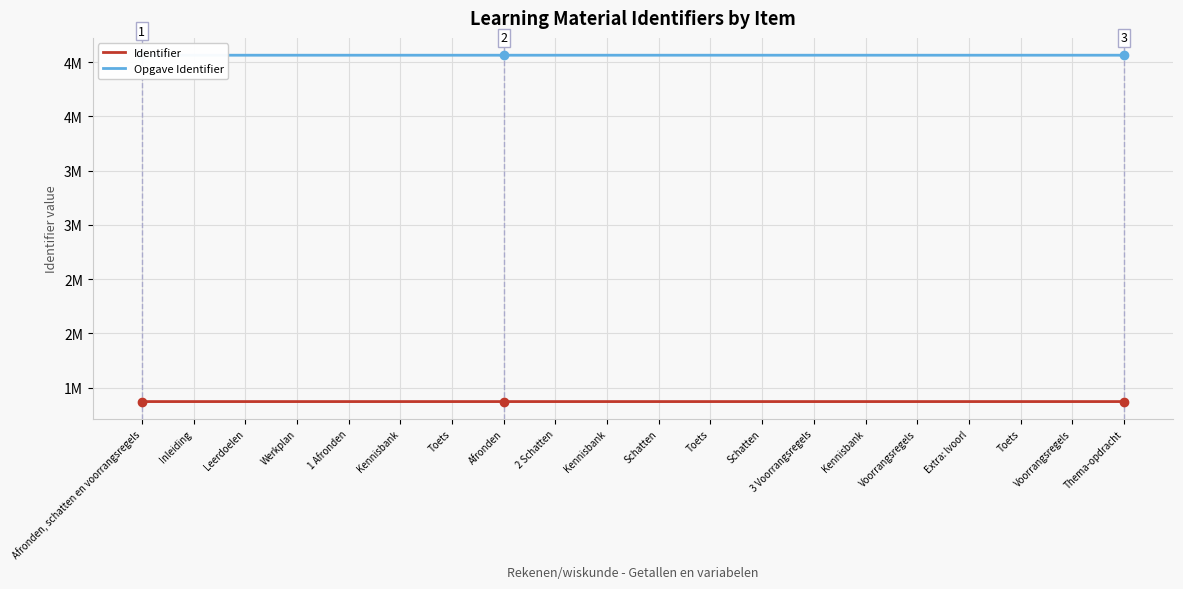

At which category is the sum across all series the highest?

Thema-opdracht